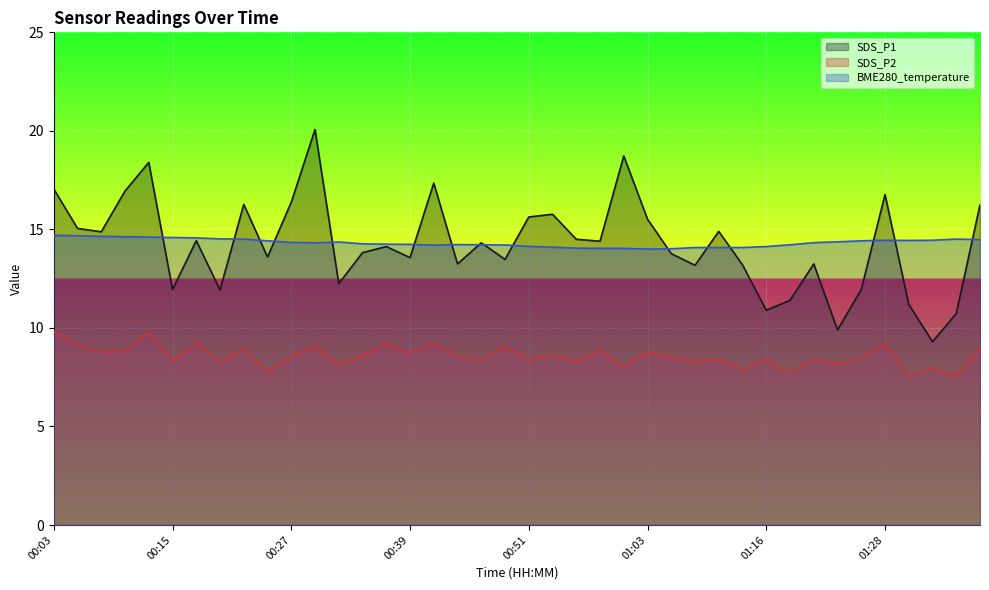

True or false: SDS_P2 has a value of 4.2 at 00:12.

False